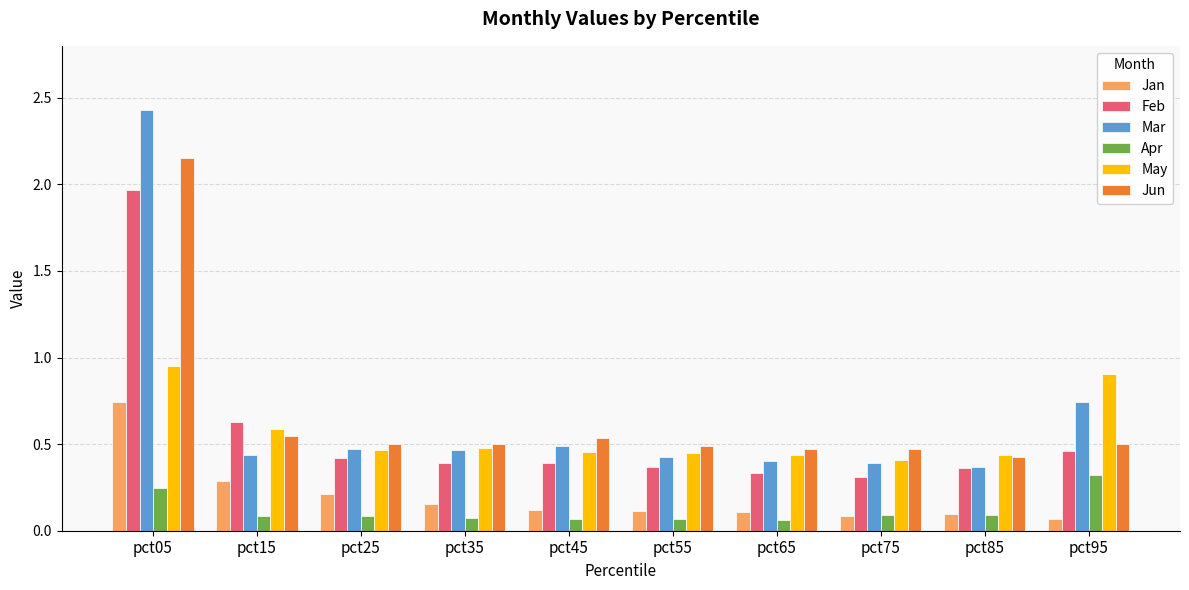

How many groups of bars are there?

10